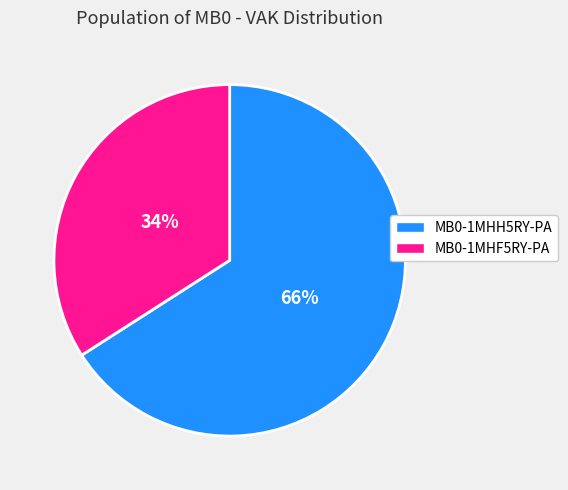

What is the ratio of the value at MB0-1MHH5RY-PA to the value at MB0-1MHF5RY-PA?

1.9